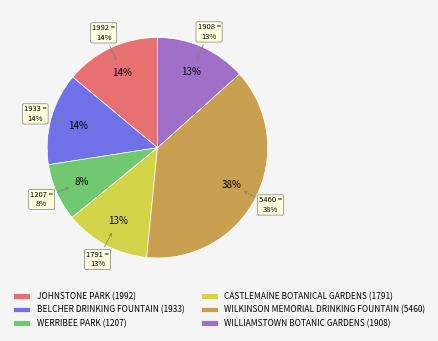

Which category has the biggest portion of the pie?

WILKINSON MEMORIAL DRINKING FOUNTAIN